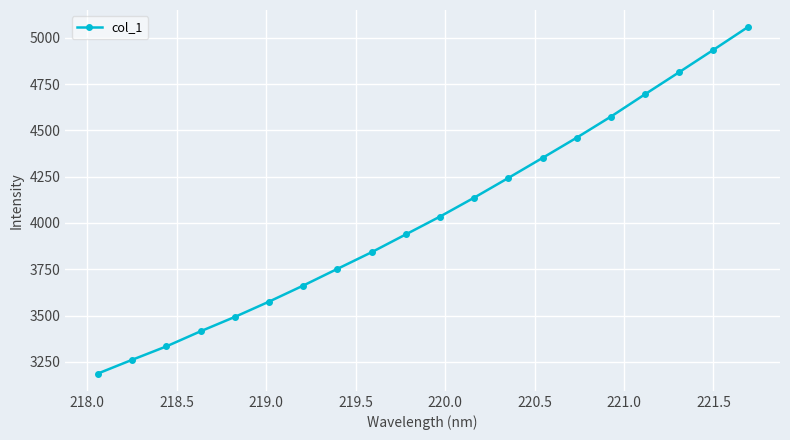

True or false: the data has more than 2 interior local peaks.

False